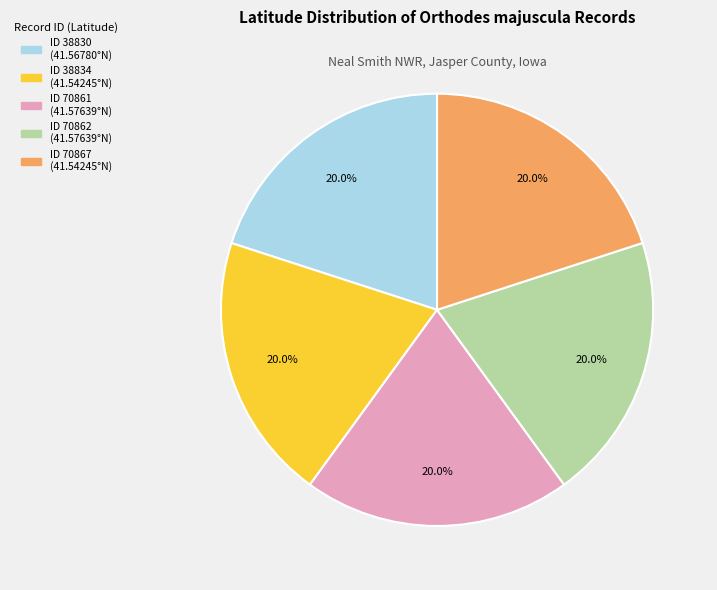

Count the number of slices in the pie.

5